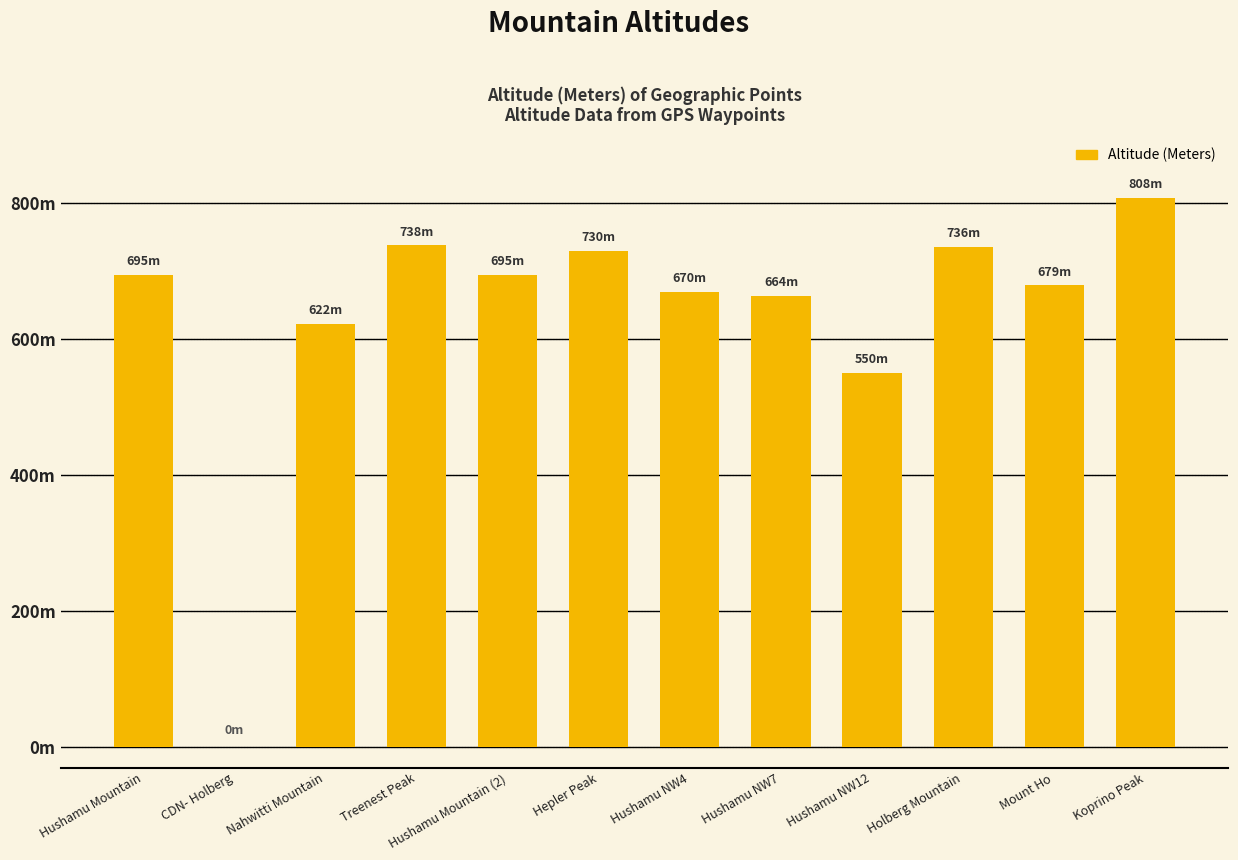

What position from the right is Hushamu NW4?

6